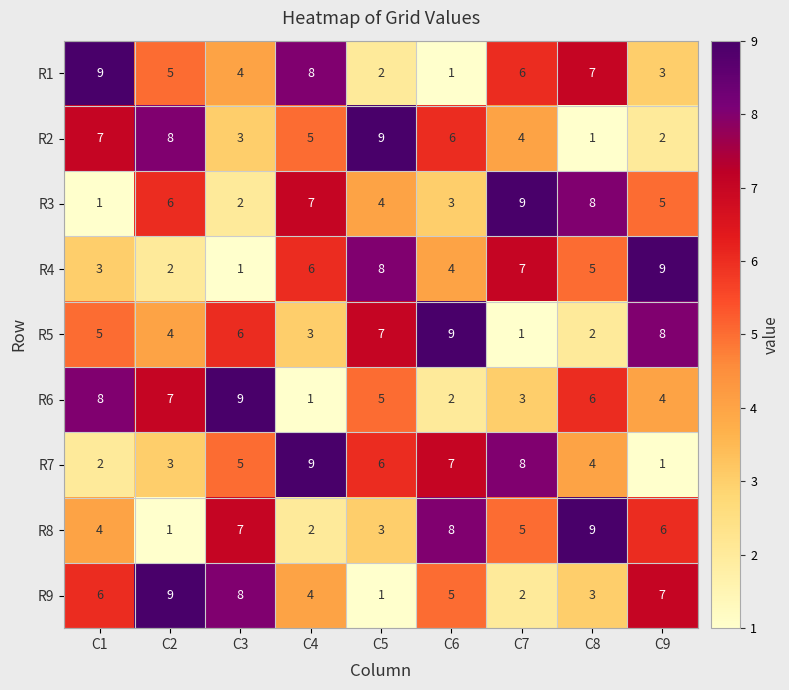

Between C8 and C9, which series saw the biggest shift?

R5